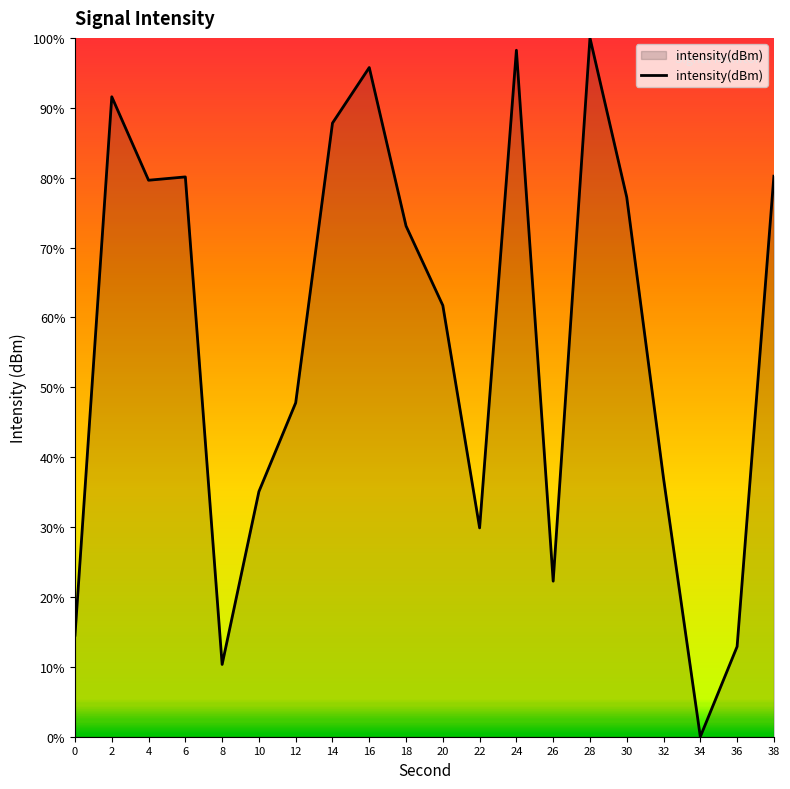

Count the number of data series in this chart.

1